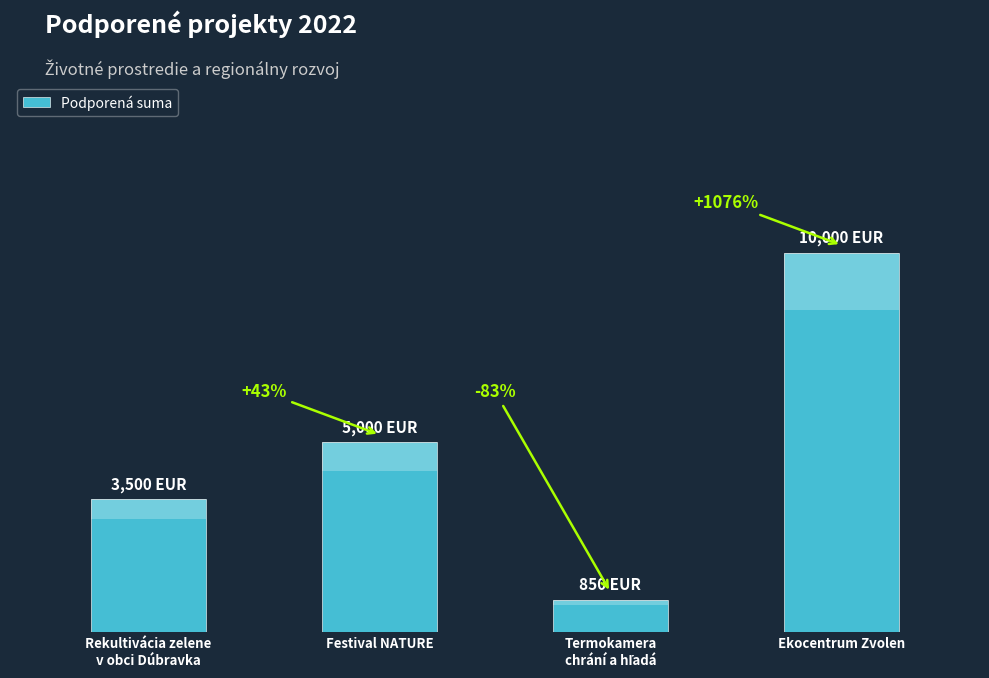

Which category has the highest value across all series?

Ekocentrum Zvolen